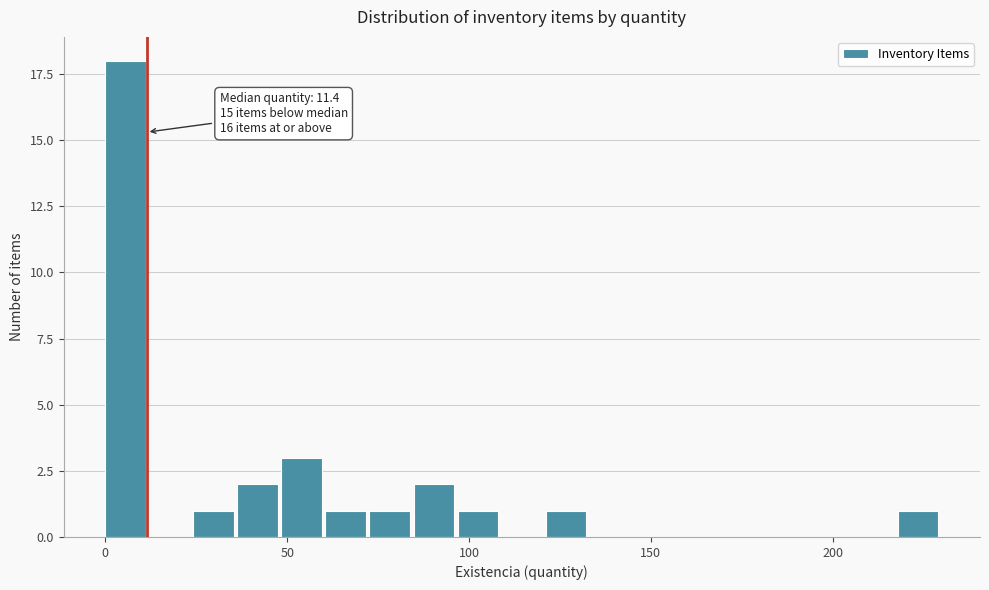

Around what value on the x-axis is the tallest bar? Give the approximate position of its centre, as read against the axis.

5